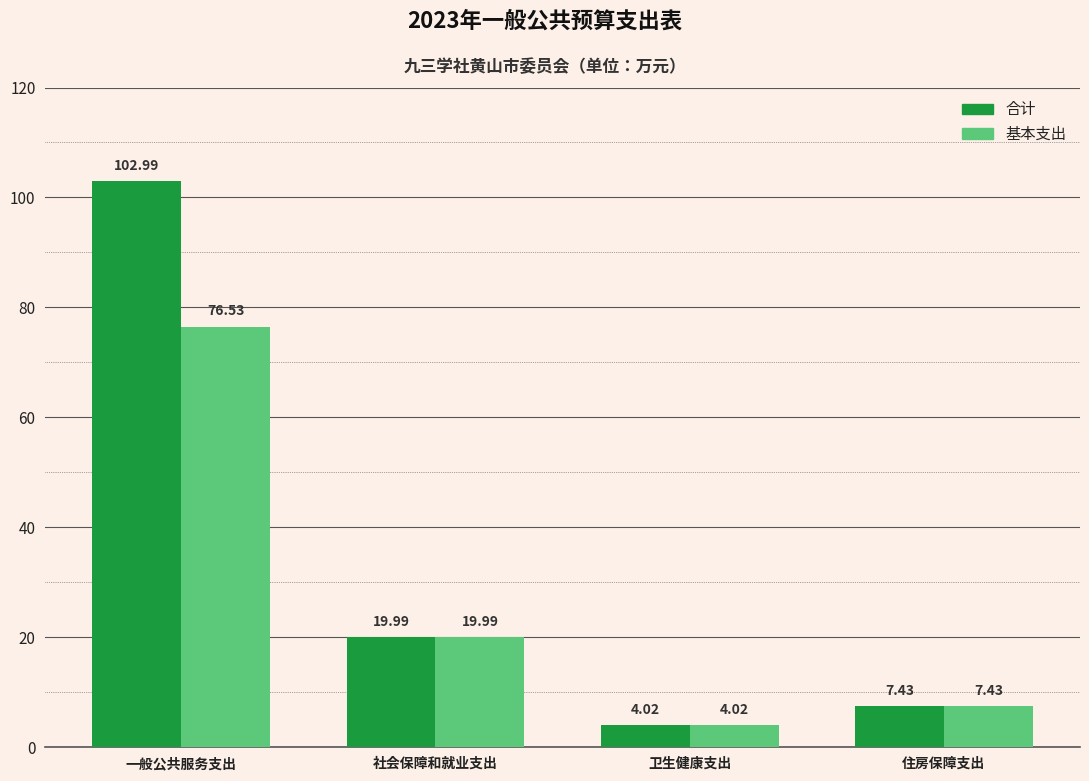

Rank the series by their maximum value, from lowest to highest.

基本支出, 合计